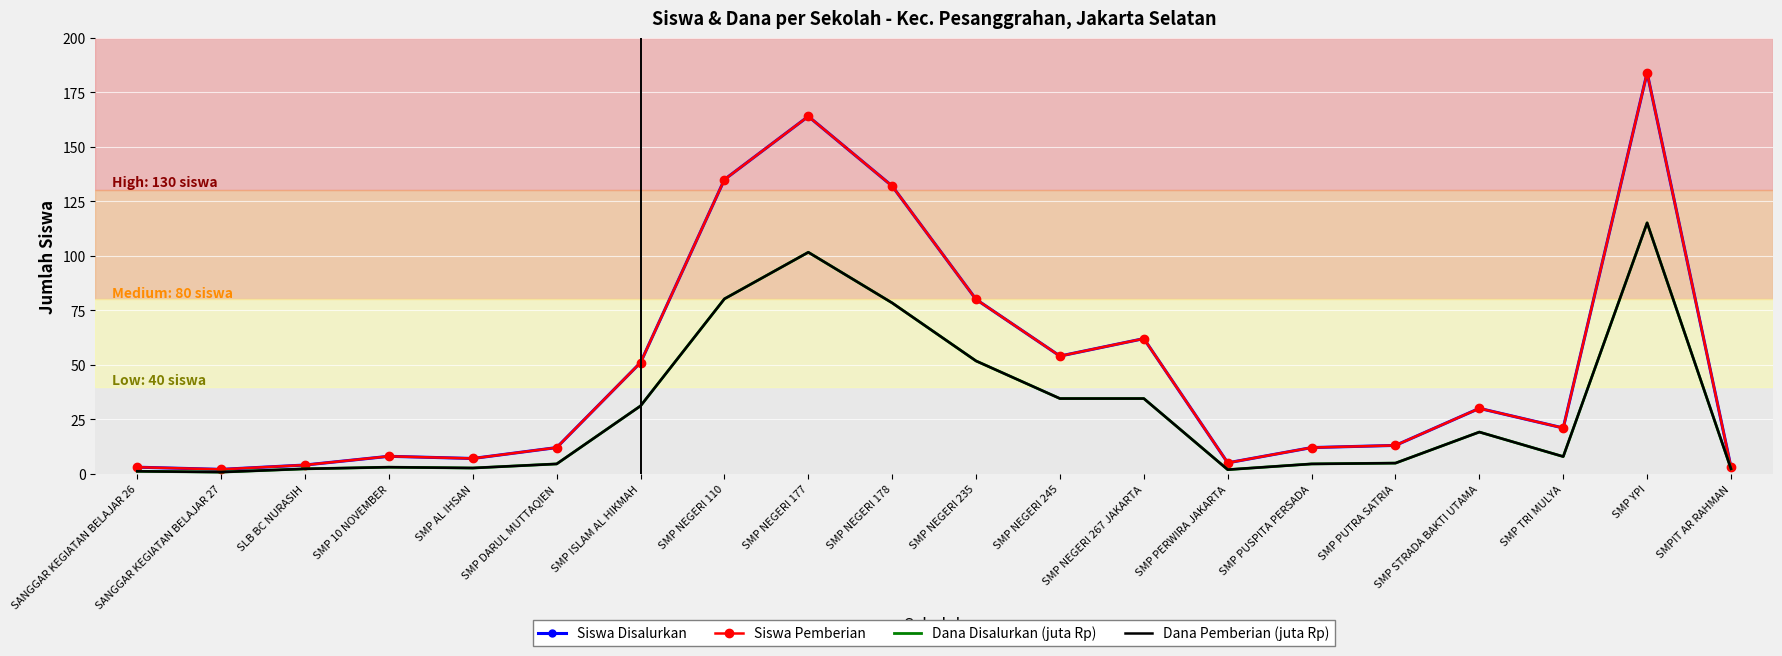

Rank the categories by Dana Pemberian (juta Rp) value from highest to lowest.

SMP YPI, SMP NEGERI 177, SMP NEGERI 110, SMP NEGERI 178, SMP NEGERI 235, SMP NEGERI 245, SMP NEGERI 267 JAKARTA, SMP ISLAM AL HIKMAH, SMP STRADA BAKTI UTAMA, SMP TRI MULYA, SMP PUTRA SATRIA, SMP DARUL MUTTAQIEN, SMP PUSPITA PERSADA, SMP 10 NOVEMBER, SMP AL IHSAN, SLB BC NURASIH, SMPIT AR RAHMAN, SMP PERWIRA JAKARTA, SANGGAR KEGIATAN BELAJAR 26, SANGGAR KEGIATAN BELAJAR 27